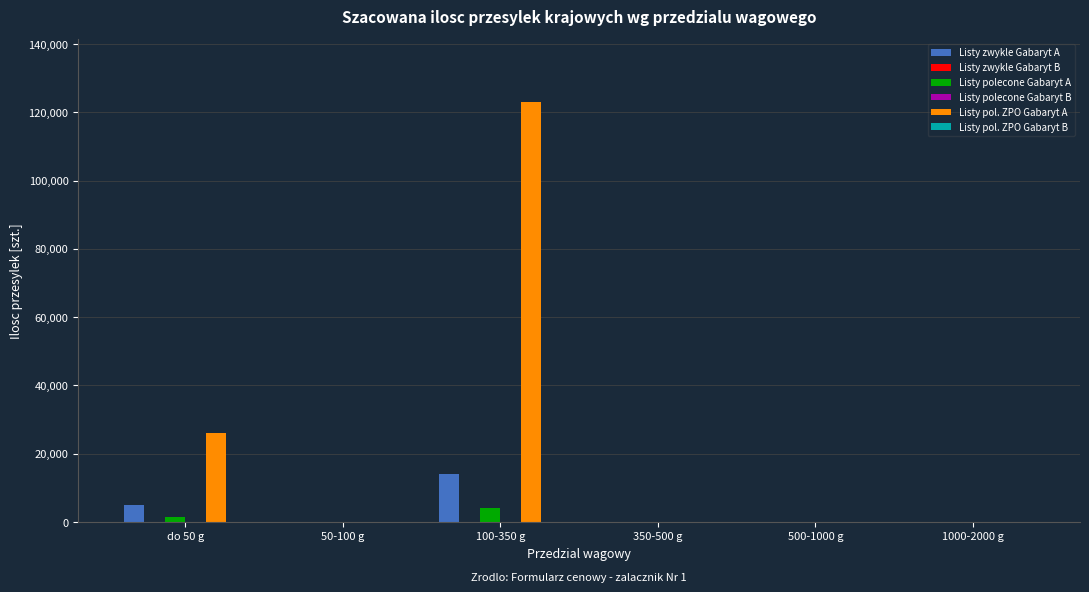

At which label does Listy pol. ZPO Gabaryt A reach its peak?

100-350 g